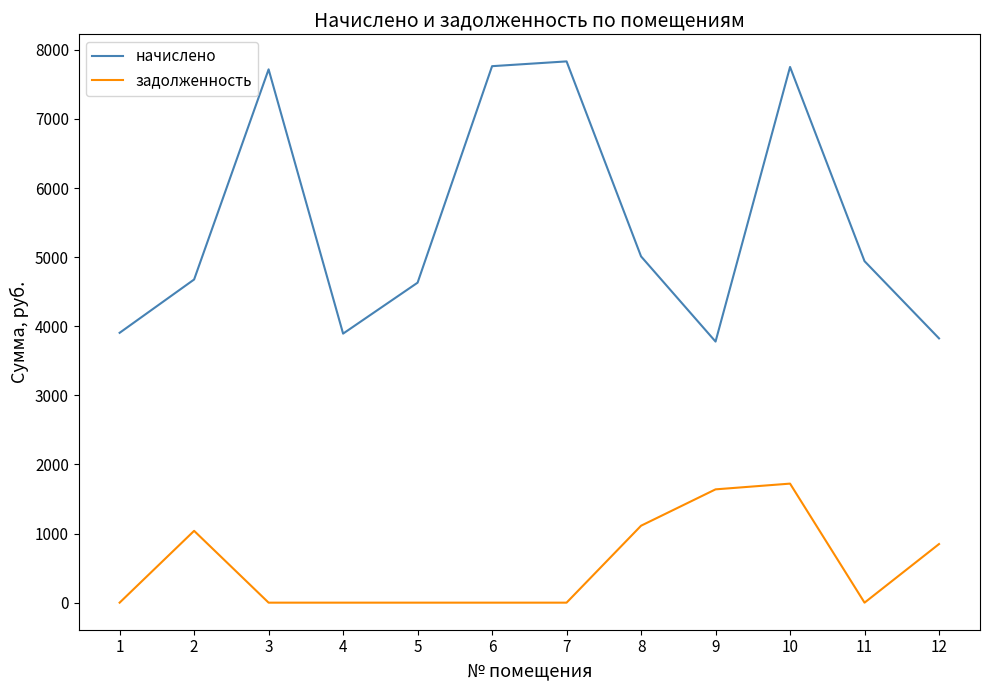

Which series has the widest spread of values?

начислено